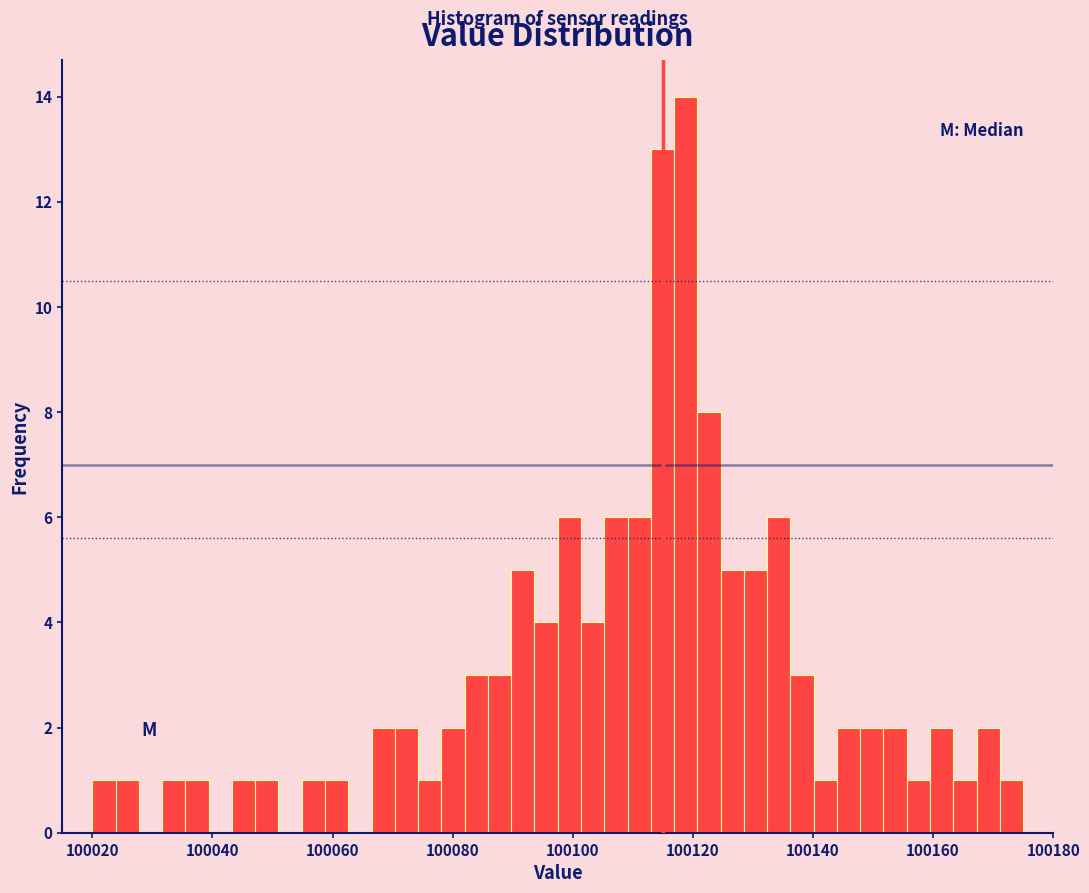

Around what value on the x-axis is the tallest bar? Give the approximate position of its centre, as read against the axis.

100118